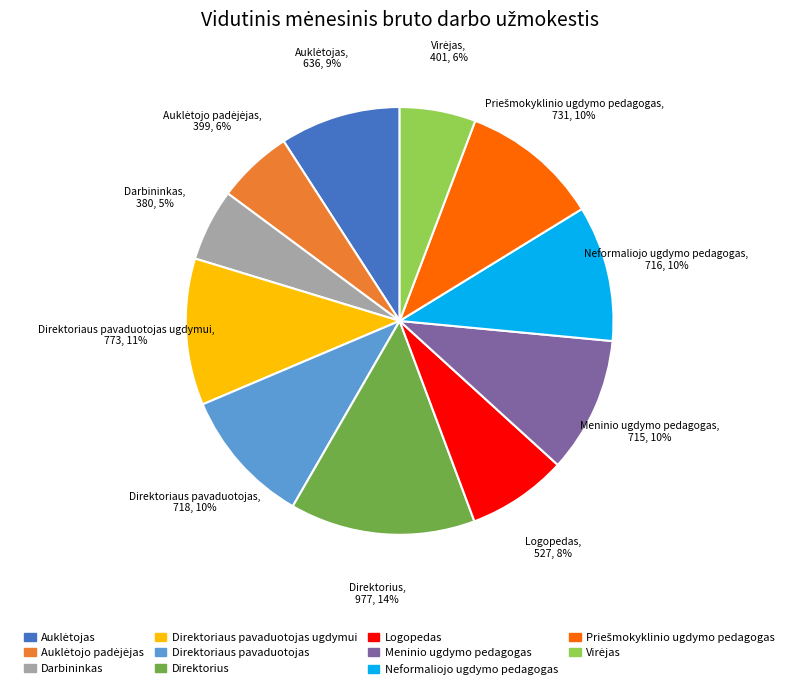

Does any single category account for the majority?

No